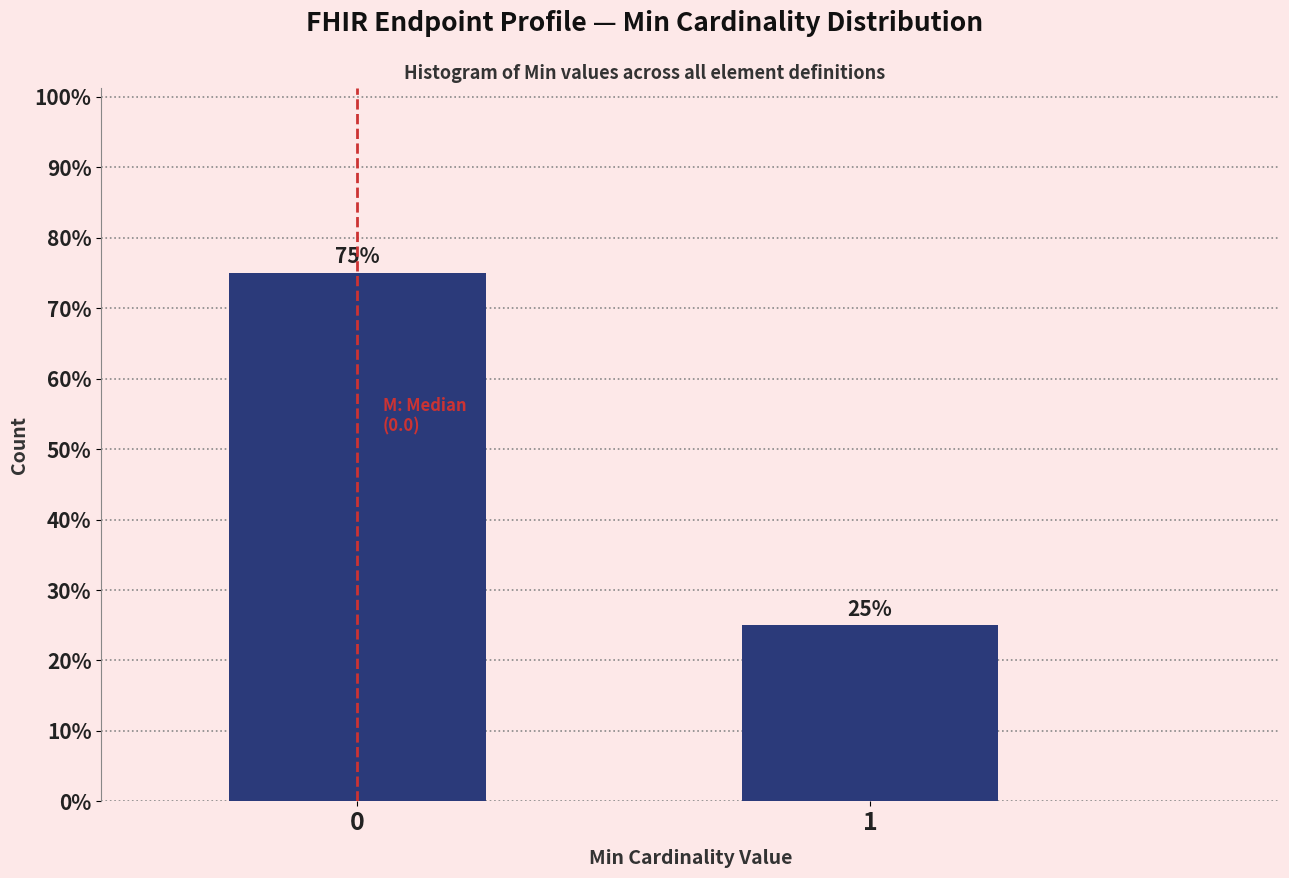

Reading left to right, transcribe all the data shown in this chart.

75	25